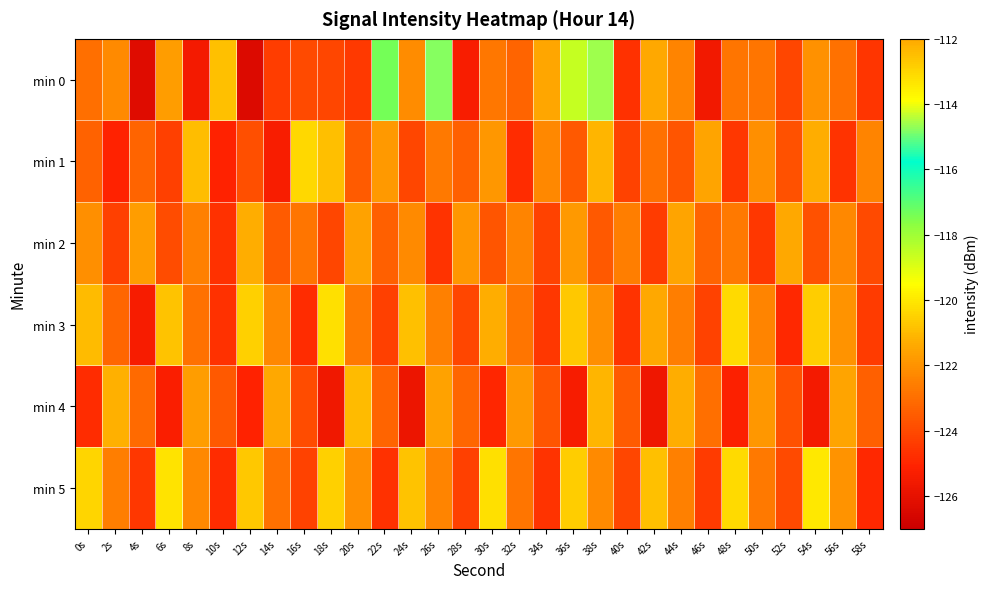

What is the smallest value displayed?

-126.4